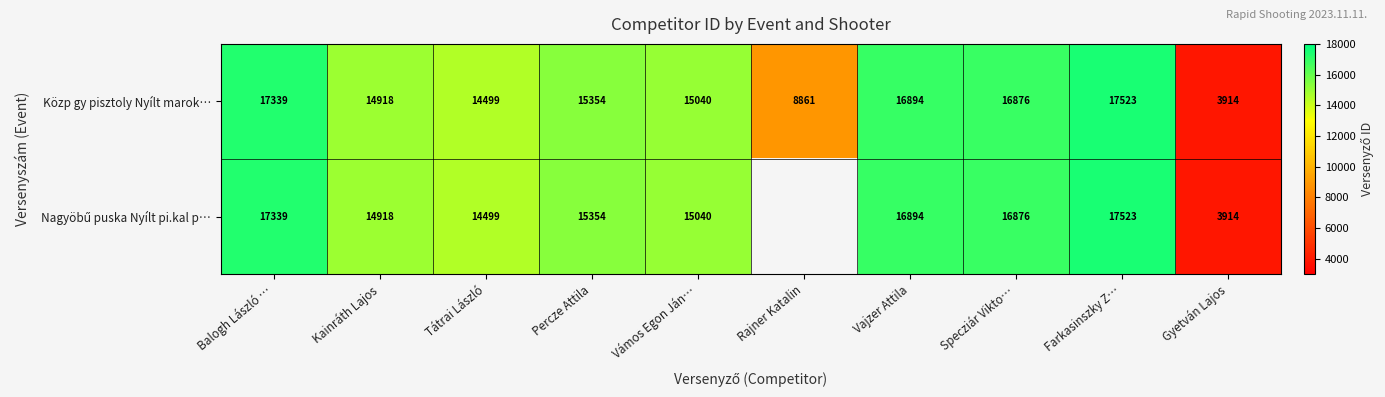

At which label is Közp gy pisztoly Nyílt marok… closest to 10718?

Rajner Katalin